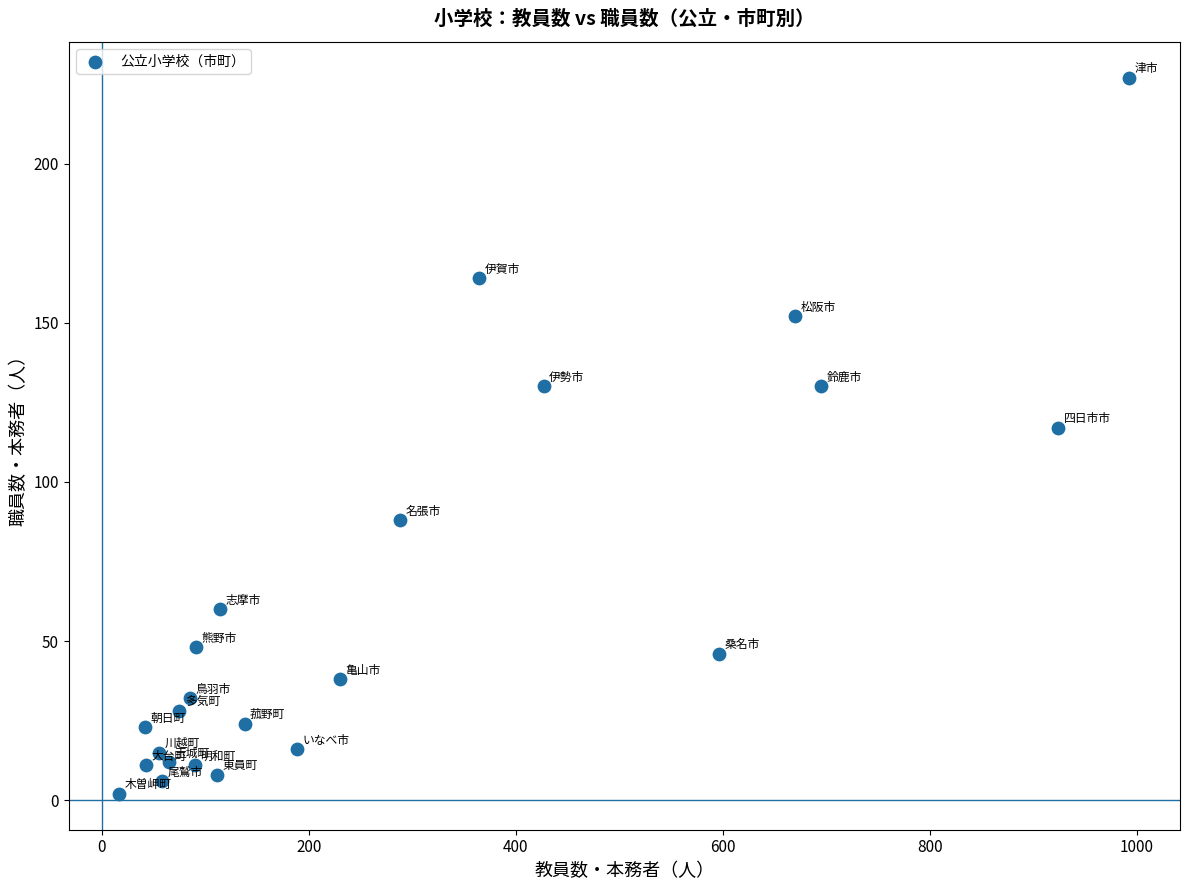

What Y value in the scatter plot is closest to 114?

117